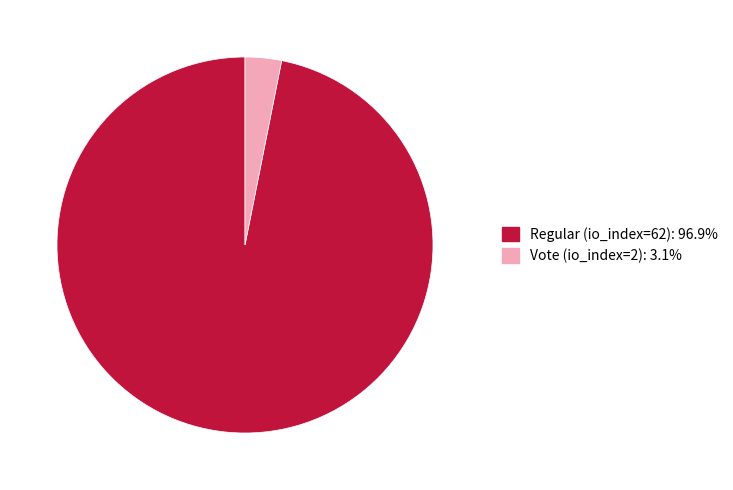

What is the majority slice?

Regular (io_index=62)